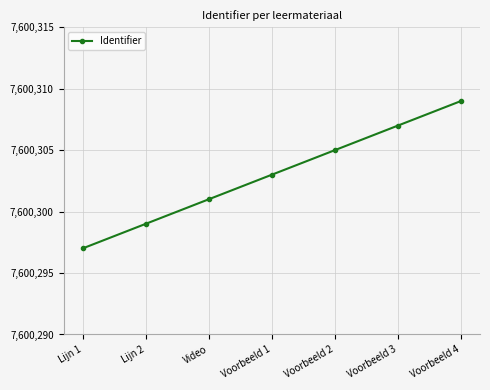

How many values are below 7600303?

3